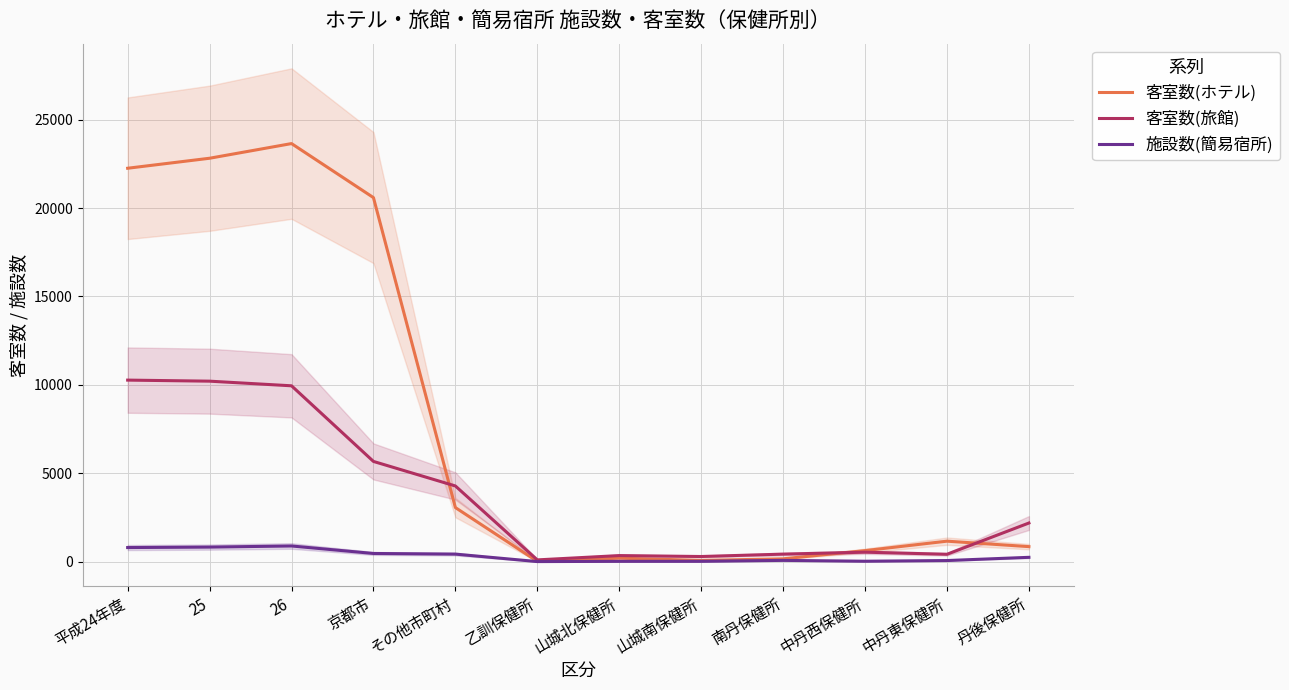

True or false: 客室数(ホテル) and 施設数(簡易宿所) intersect in this chart.

False